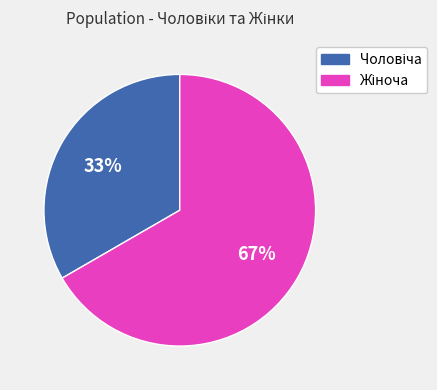

How many slices are in this pie chart?

2